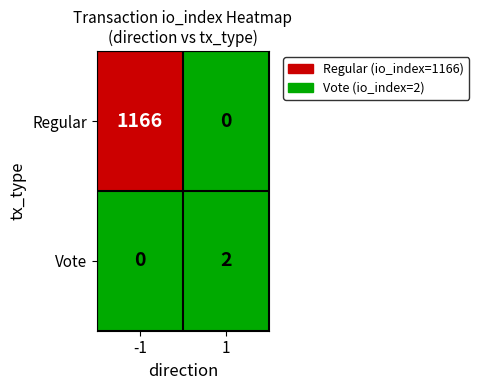

Reading right to left, list all the values displayed in this chart.

Regular: 0	1166
Vote: 2	0